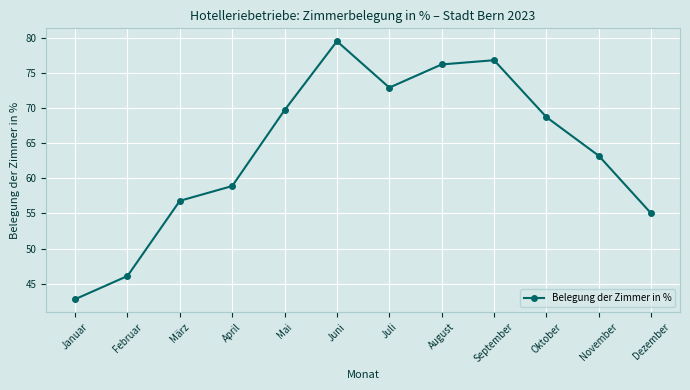

What is the label of the 3rd point from the left?

März